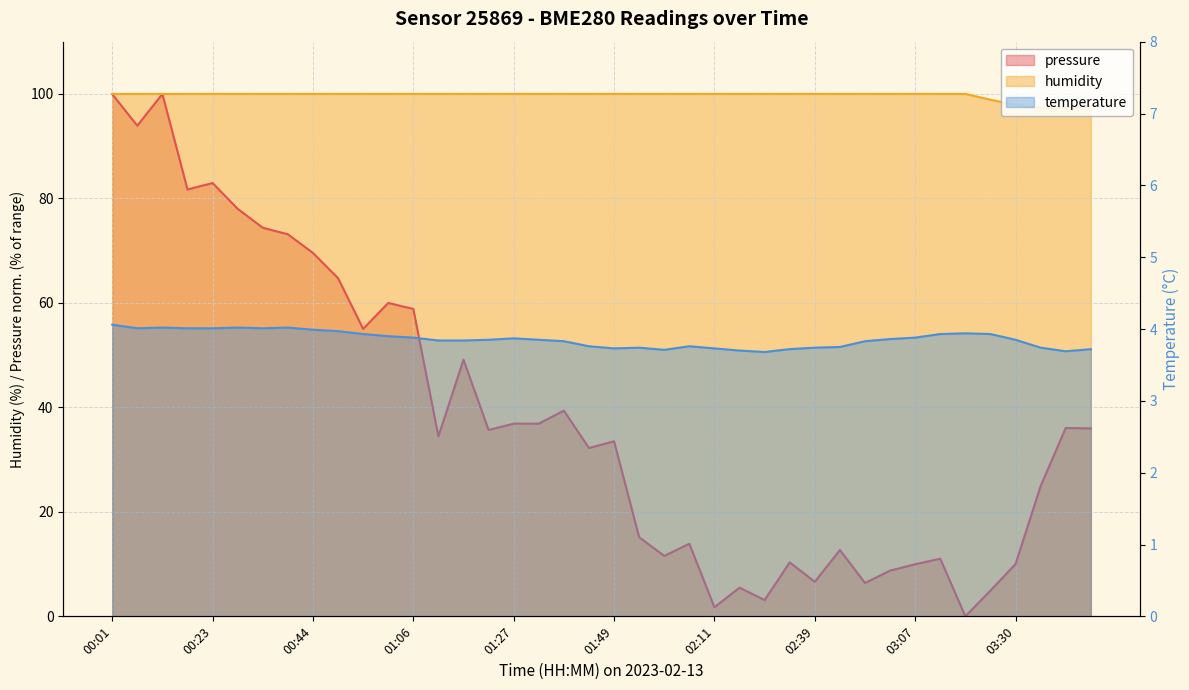

Where is the first local minimum for temperature?

00:06